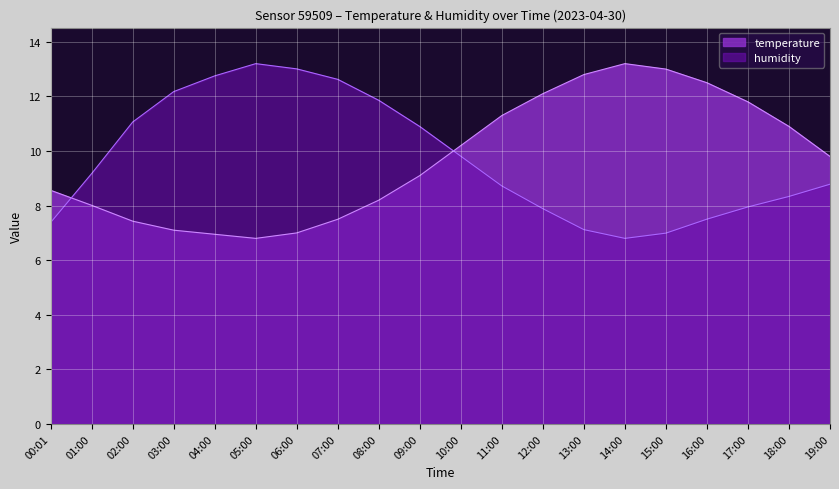

What is the difference between the humidity values at 15:00 and 12:00?

0.9